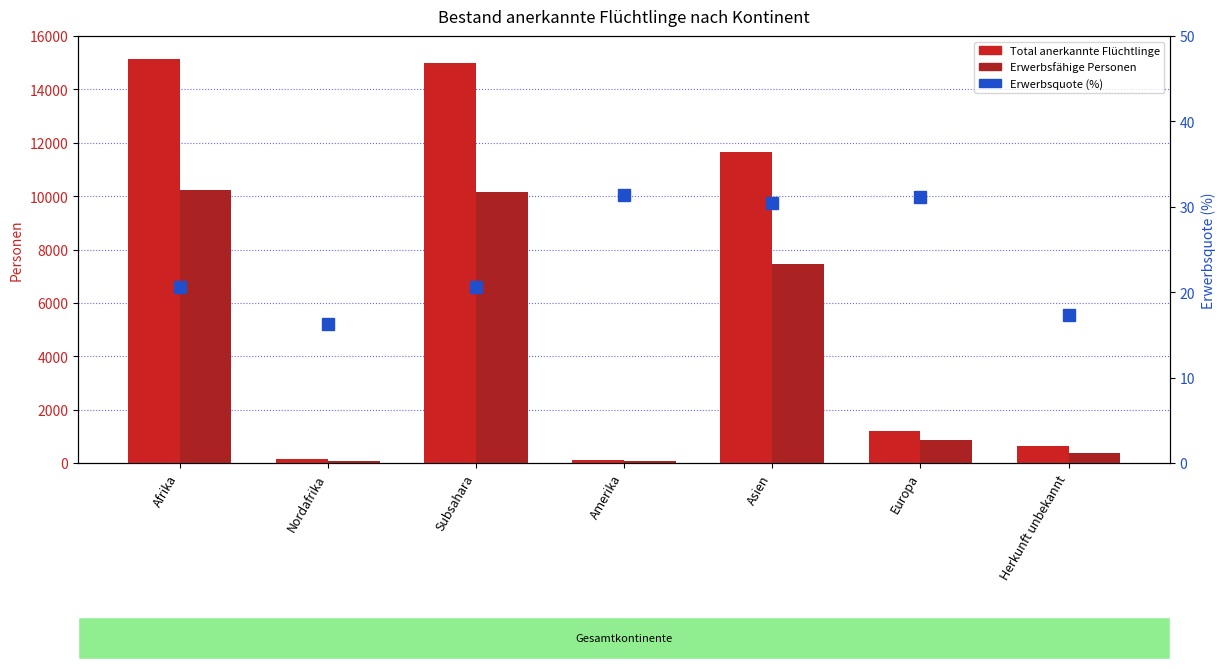

At which category is the sum across all series the highest?

Afrika